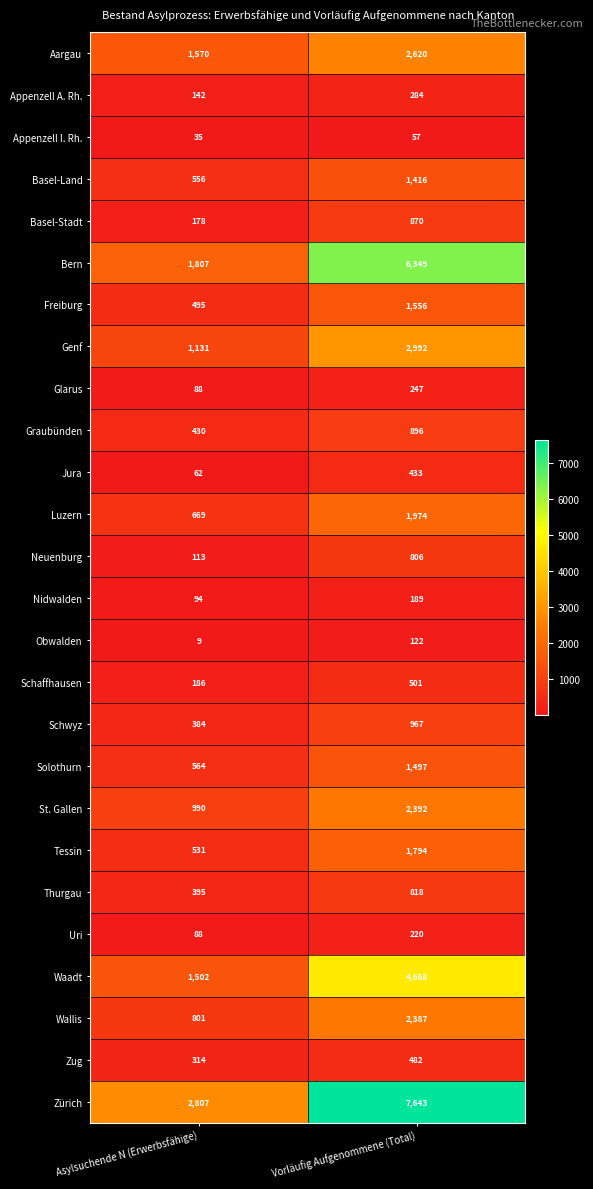

Which label corresponds to the largest value in the chart?

Vorläufig Aufgenommene (Total)